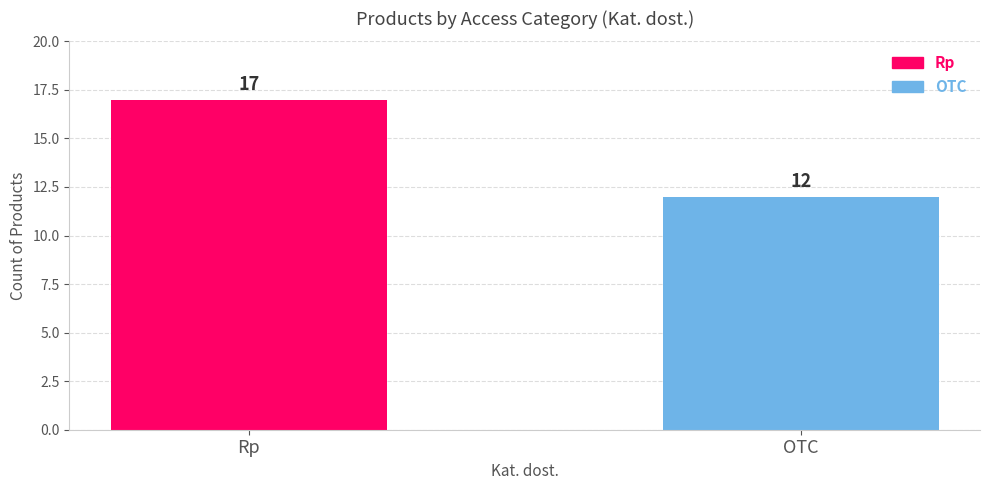

What is the label of the 2nd bar from the left?

OTC